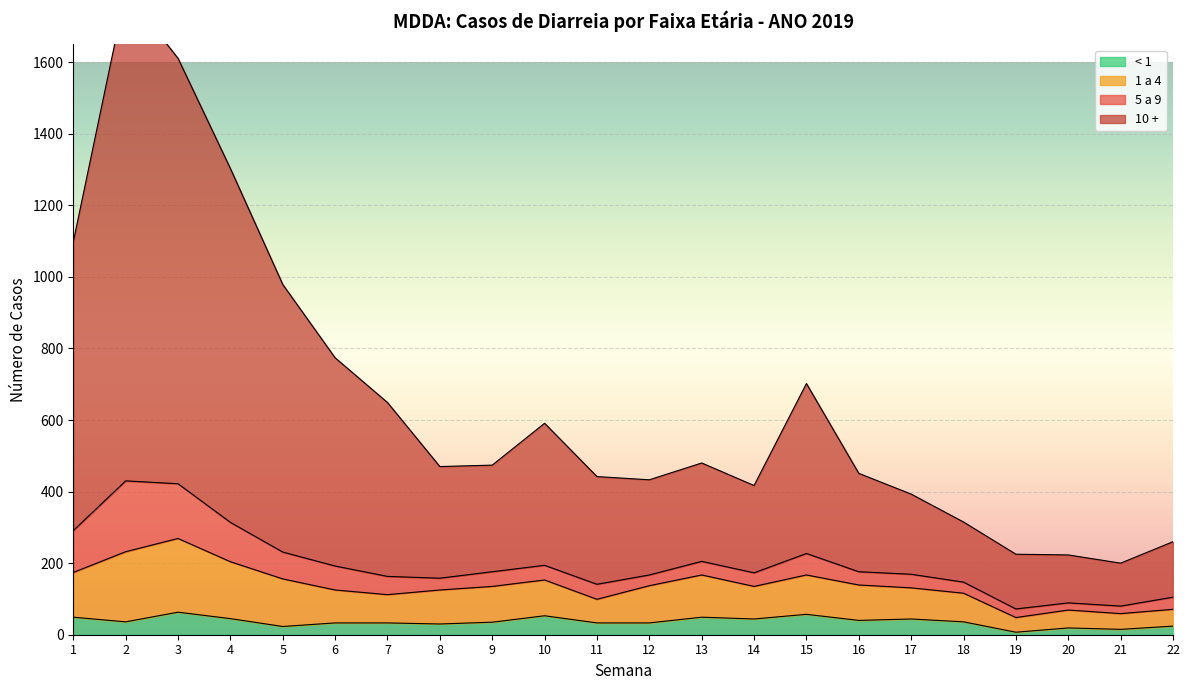

The value of 1 a 4 at 3 is 124. True or false?

False